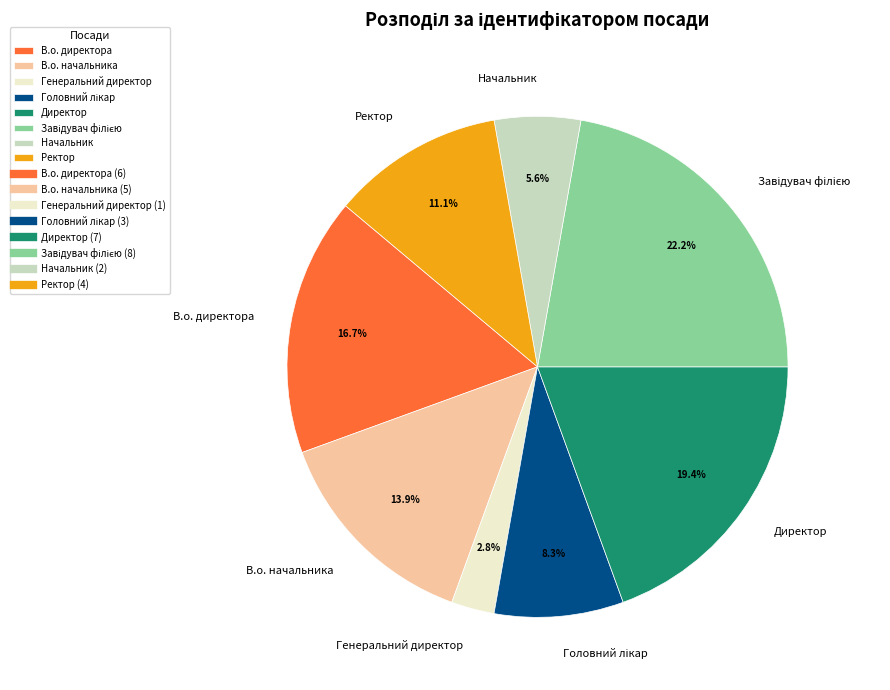

What is the ratio of the value at В.о. директора to the value at Генеральний директор?

6.0